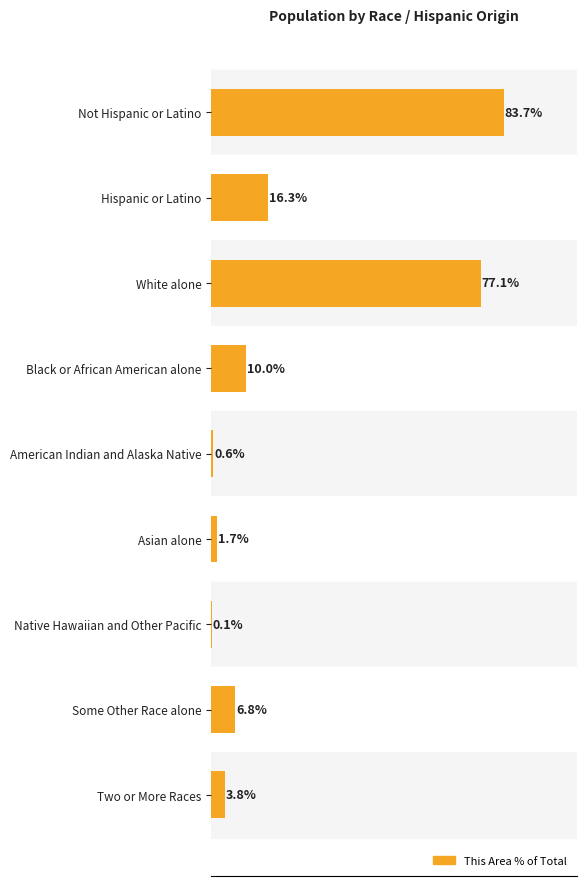

Which label corresponds to the largest value in the chart?

Not Hispanic or Latino